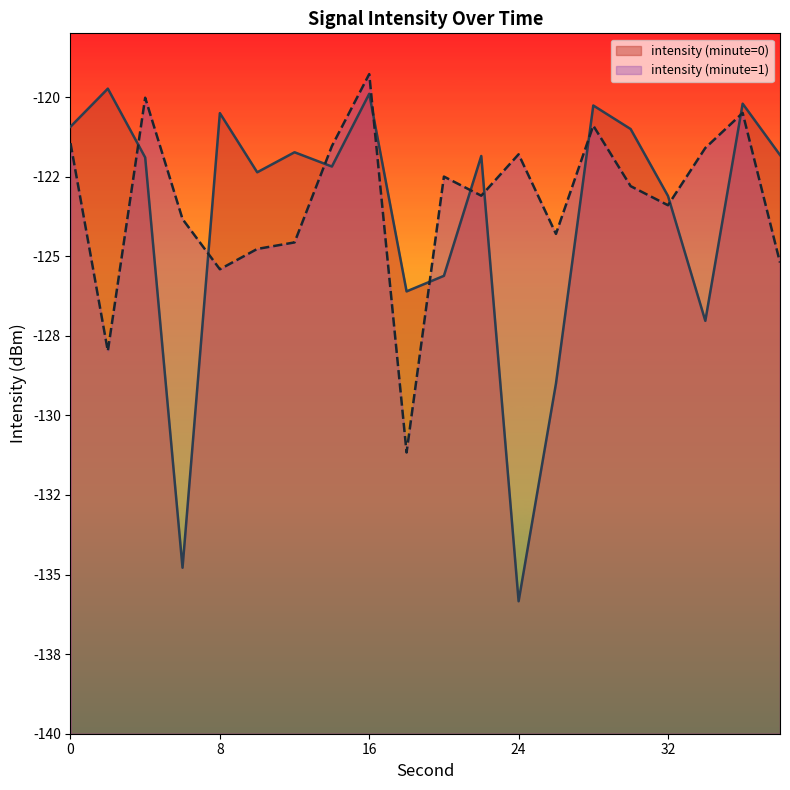

How many data points in intensity (minute=0) are less than -121?

14